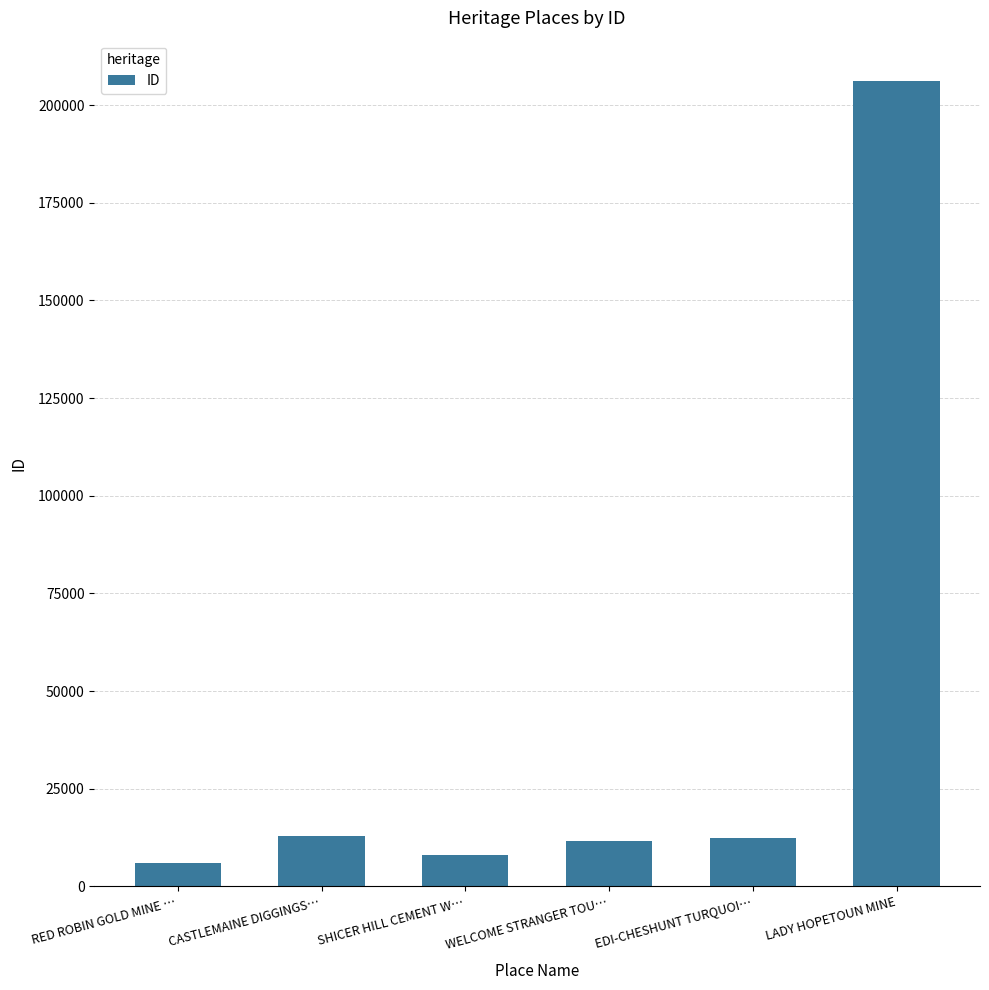

True or false: the data shows 12267 at EDI-CHESHUNT TURQUOI….

True